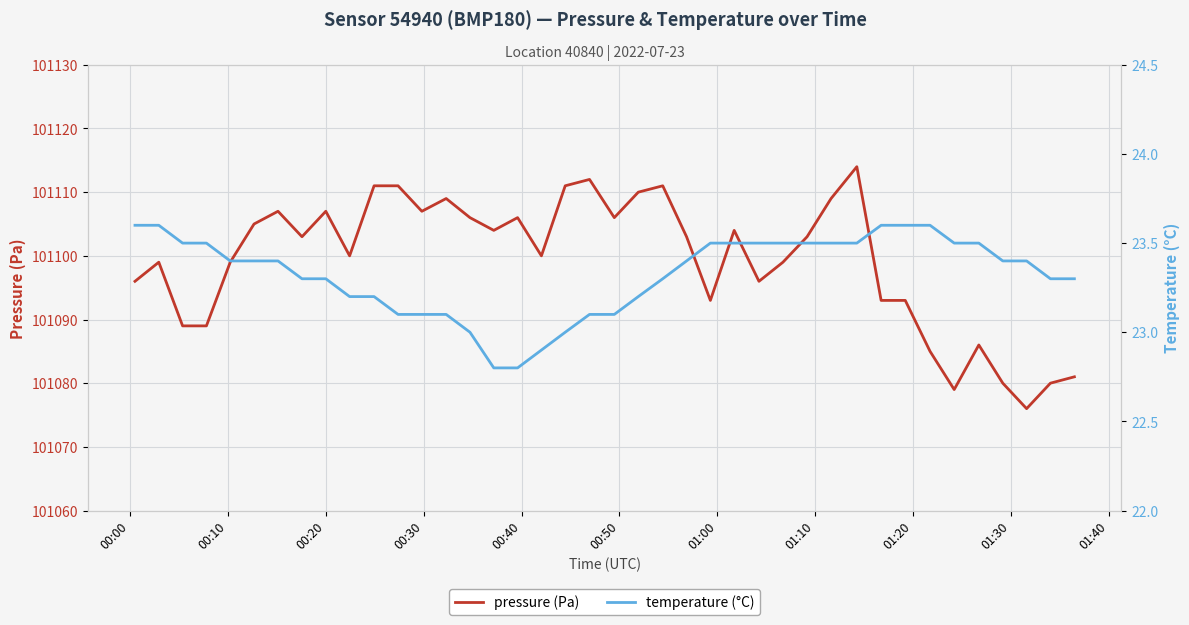

What are all the series names shown in the legend?

pressure (Pa), temperature (°C)